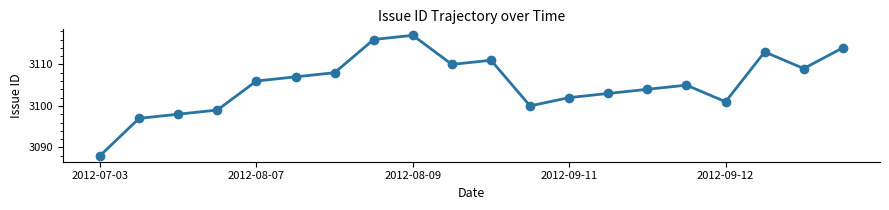

What is the minimum value shown in the chart?

3088